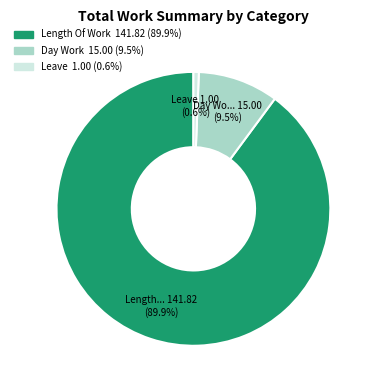

Does any single category account for the majority?

Yes